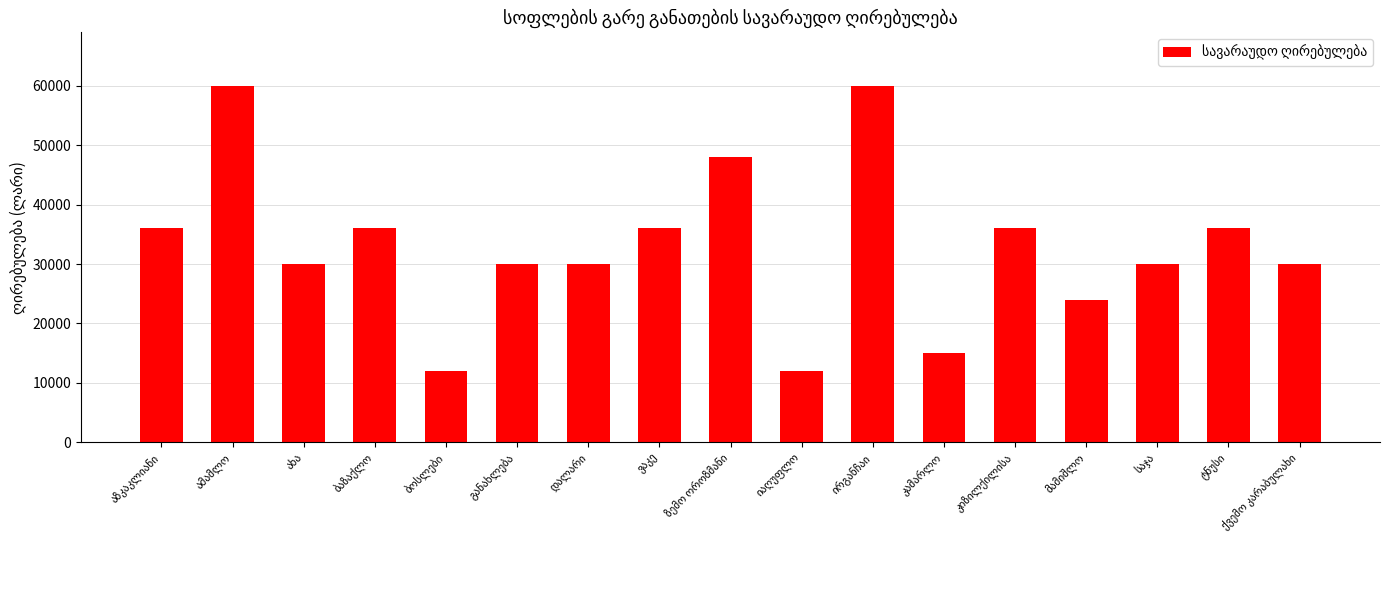

What is the value of the 14th bar from the left?

24000